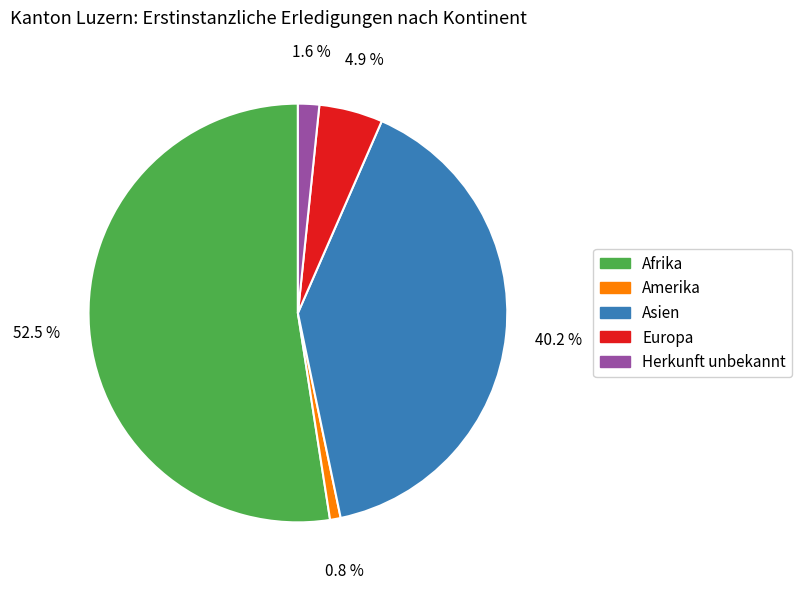

Which category has the smallest portion of the pie?

Amerika